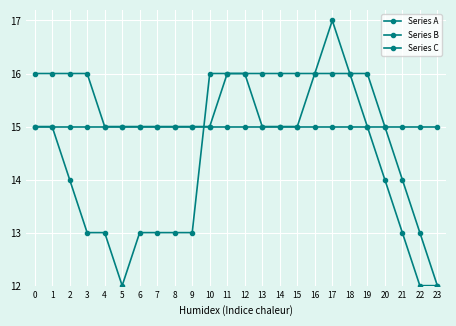

Reading left to right, transcribe all the data shown in this chart.

Series A: 15	15	14	13	13	12	13	13	13	13	16	16	16	15	15	15	16	17	16	15	14	13	12	12
Series B: 15	15	15	15	15	15	15	15	15	15	15	15	15	15	15	15	15	15	15	15	15	15	15	15
Series C: 16	16	16	16	15	15	15	15	15	15	15	16	16	16	16	16	16	16	16	16	15	14	13	12